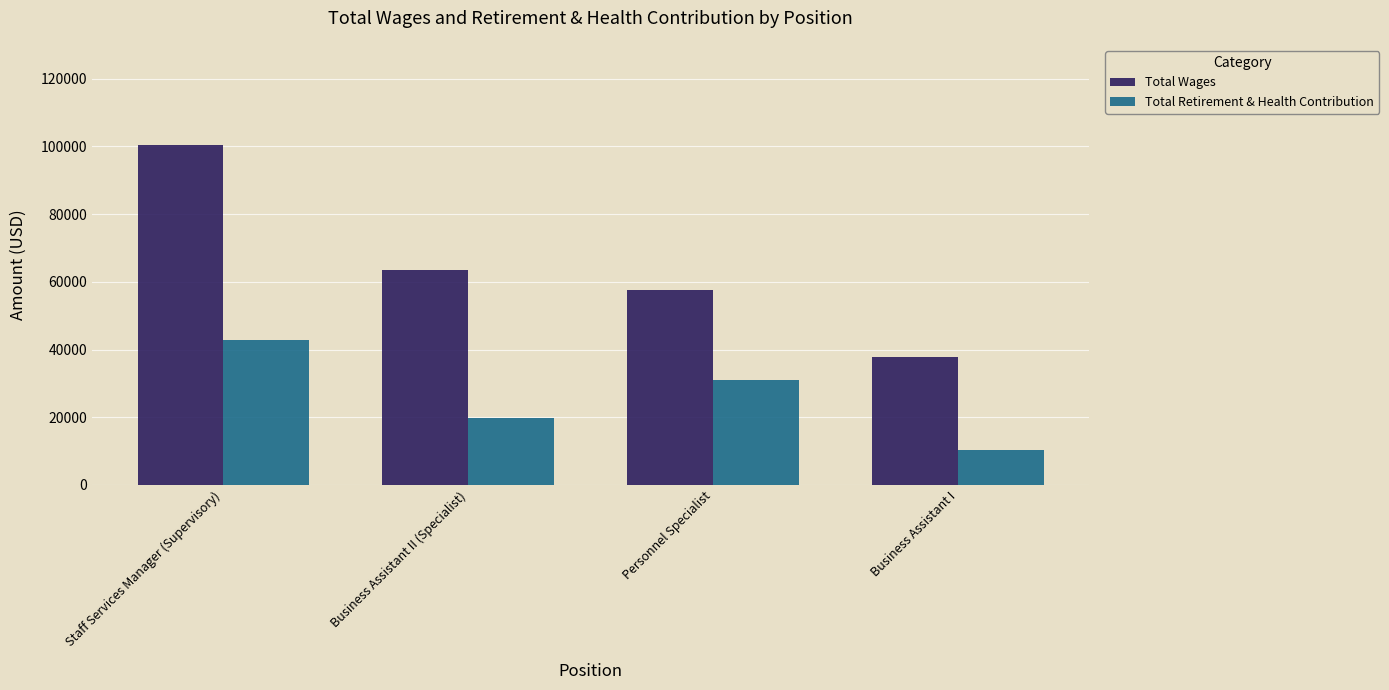

What is the total value across all series at Business Assistant I?

48079